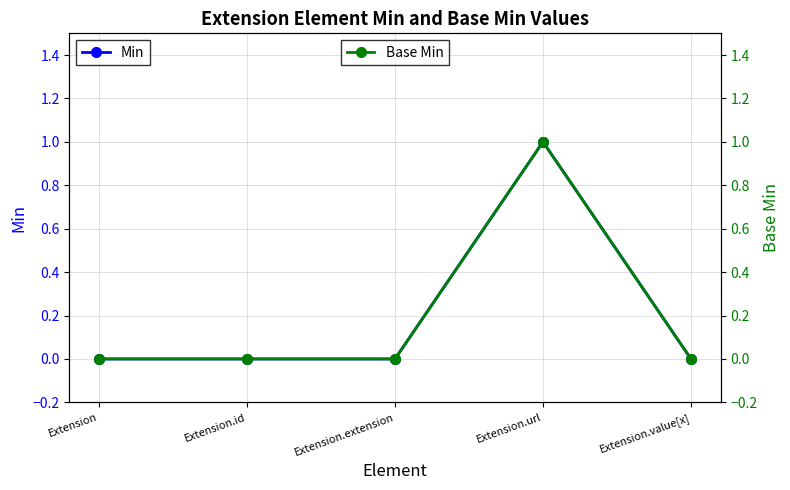

At which label is Min closest to 0?

Extension